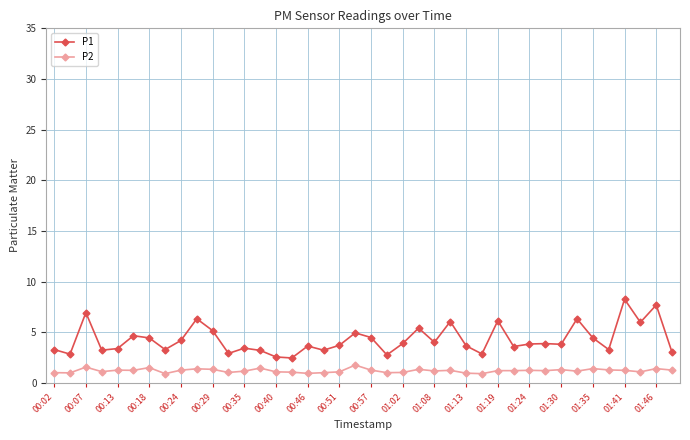

What are all the series names shown in the legend?

P1, P2